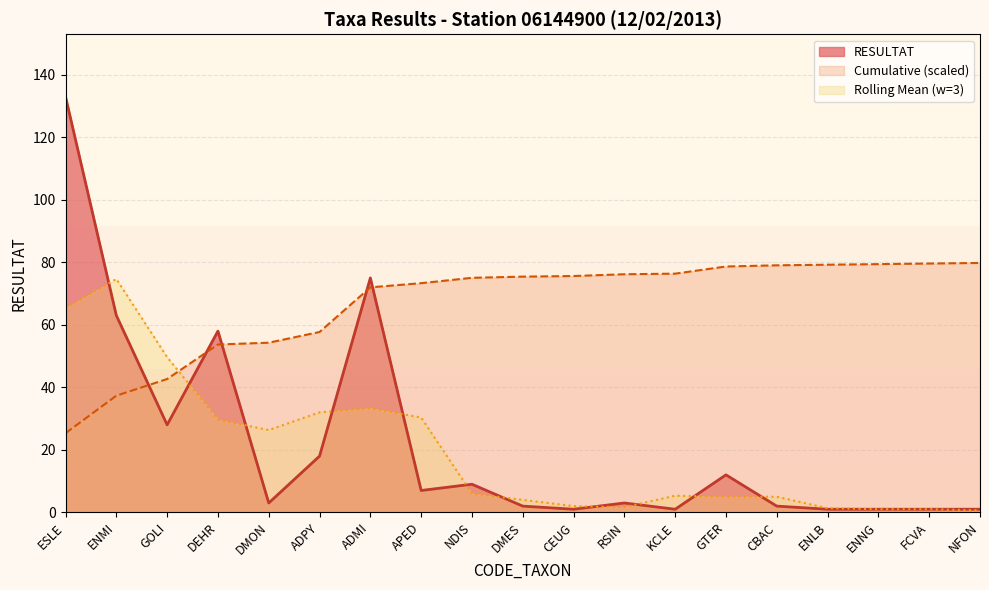

Reading left to right, extract all data points from this chart.

133	63	28	58	3	18	75	7	9	2	1	3	1	12	2	1	1	1	1